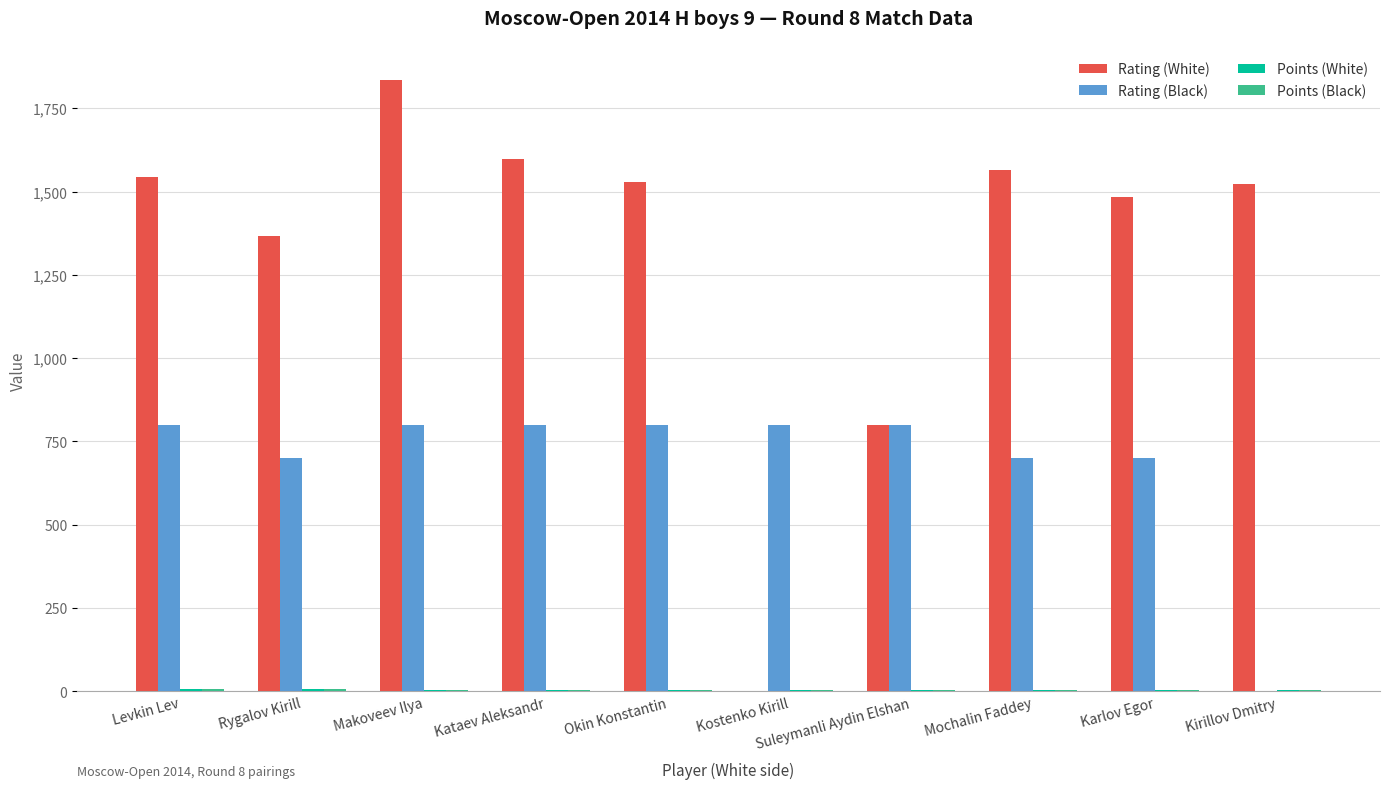

True or false: Rating (White) has a value of 800 at Suleymanli Aydin Elshan.

True